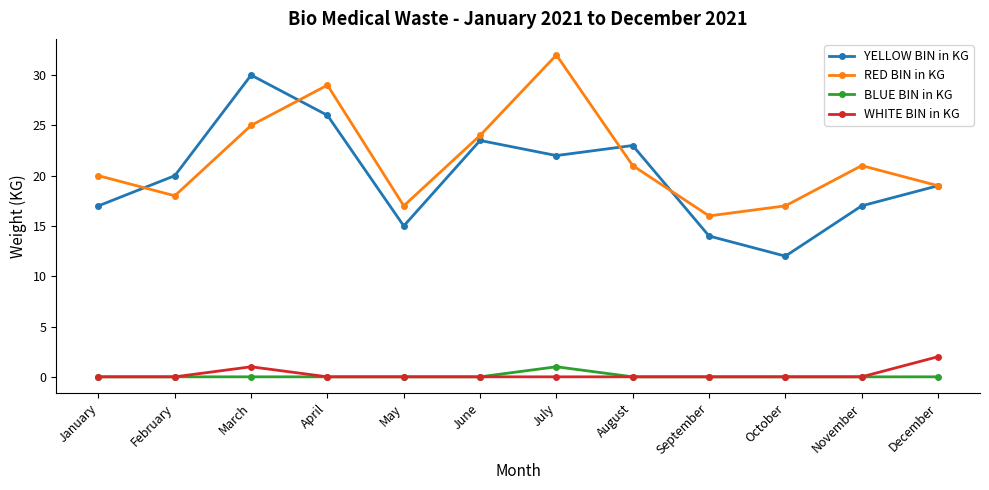

Reading left to right, what are all the values shown in this chart?

YELLOW BIN in KG: 17.0	20.0	30.0	26.0	15.0	23.5	22.0	23.0	14.0	12.0	17.0	19.0
RED BIN in KG: 20.0	18.0	25.0	29.0	17.0	24.0	32.0	21.0	16.0	17.0	21.0	19.0
BLUE BIN in KG: 0.0	0.0	0.0	0.0	0.0	0.0	1.0	0.0	0.0	0.0	0.0	0.0
WHITE BIN in KG: 0.0	0.0	1.0	0.0	0.0	0.0	0.0	0.0	0.0	0.0	0.0	2.0